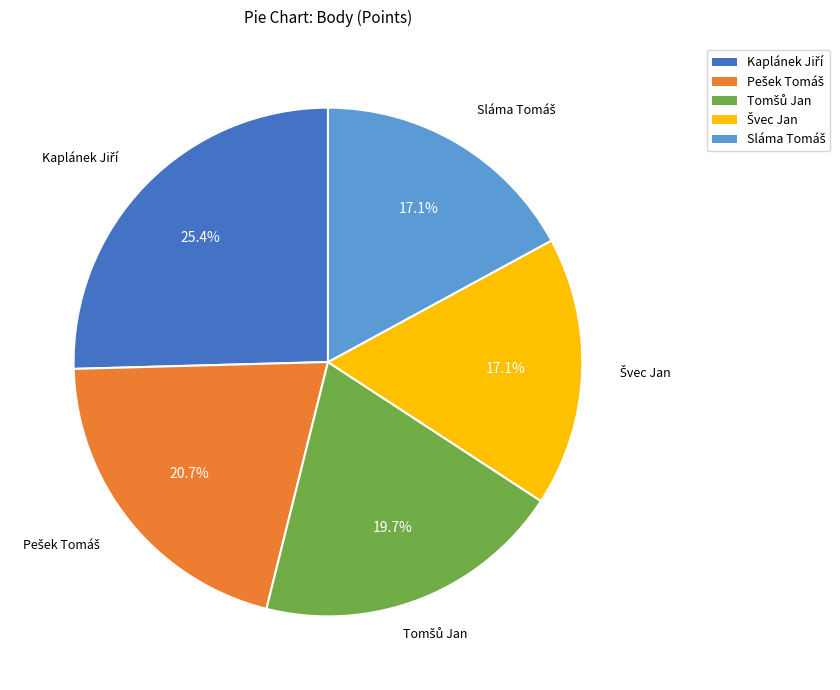

Is there a majority slice in this chart?

No